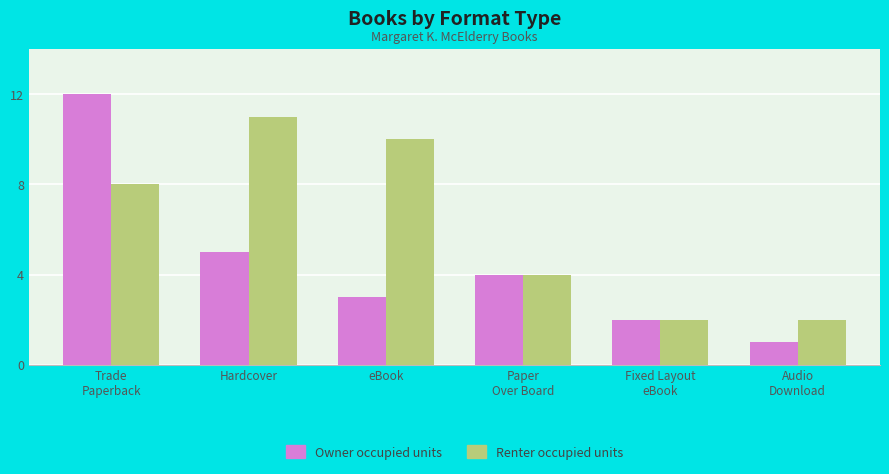

The Owner occupied units series shows 3 at eBook. True or false?

True